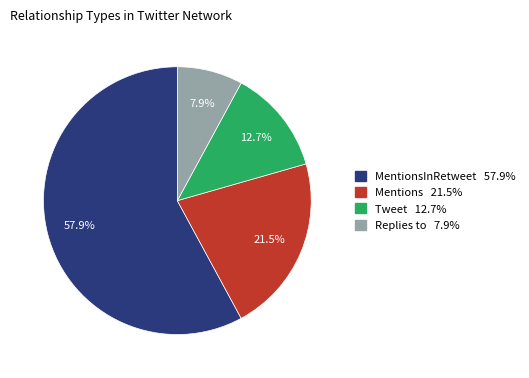

Count the number of slices in the pie.

4